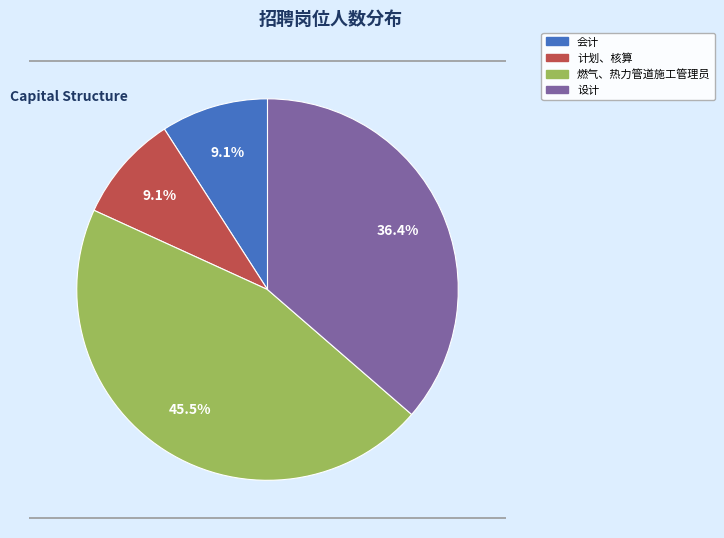

The 燃气、热力管道施工管理员 slice represents 45% of the pie. True or false?

True